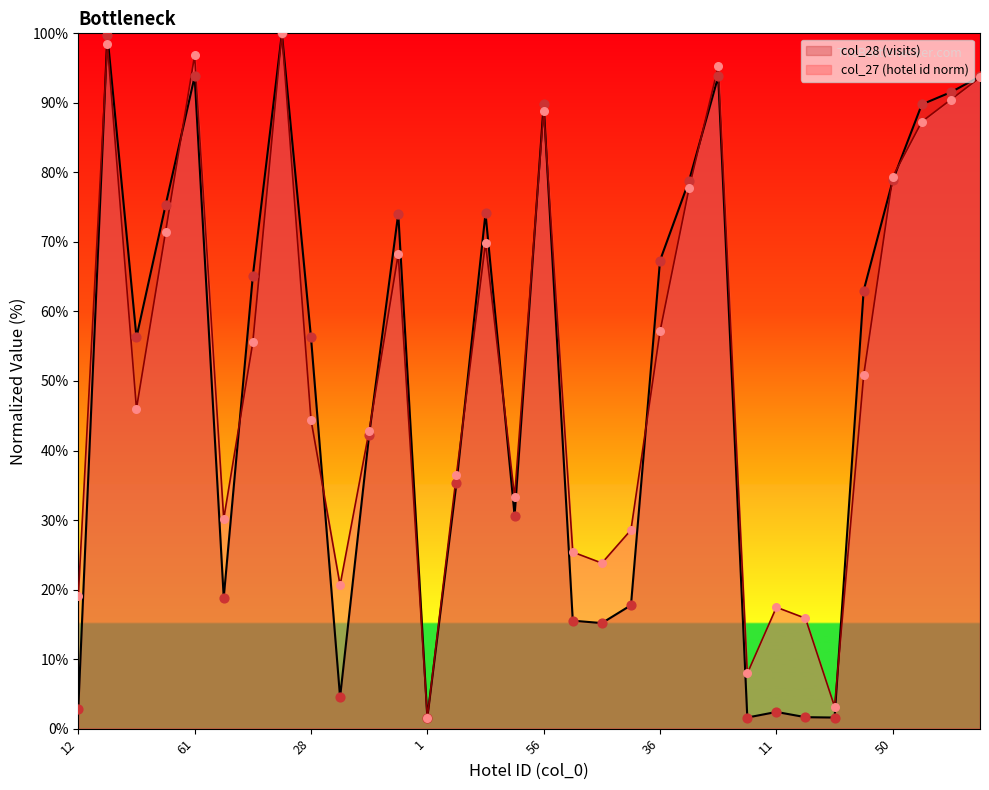

At which category is the sum across all series the highest?

63